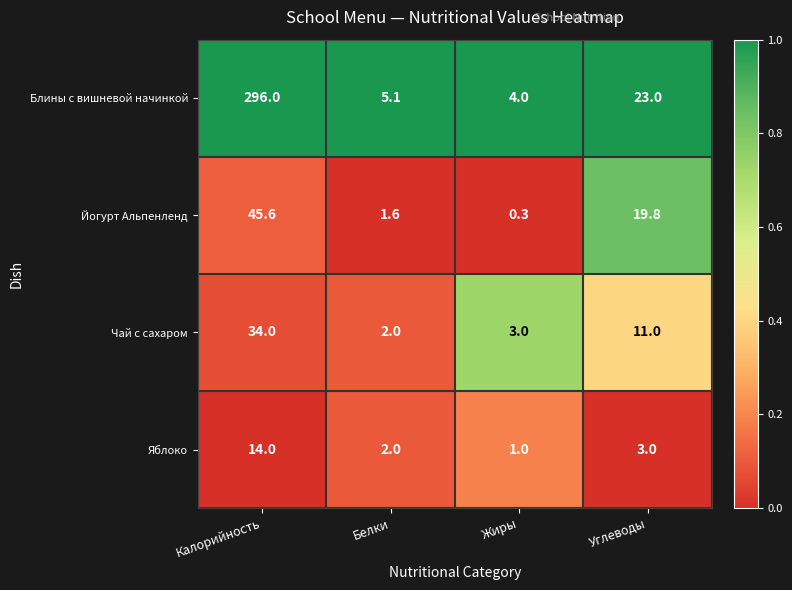

What is the total value across all series at Углеводы?

56.8